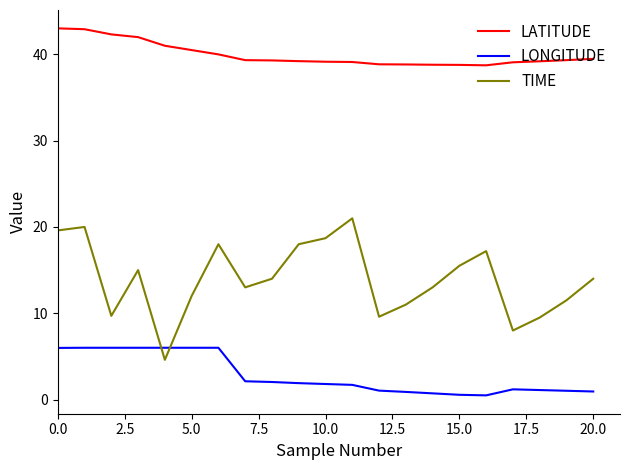

What is the lowest value of the TIME series?

4.6